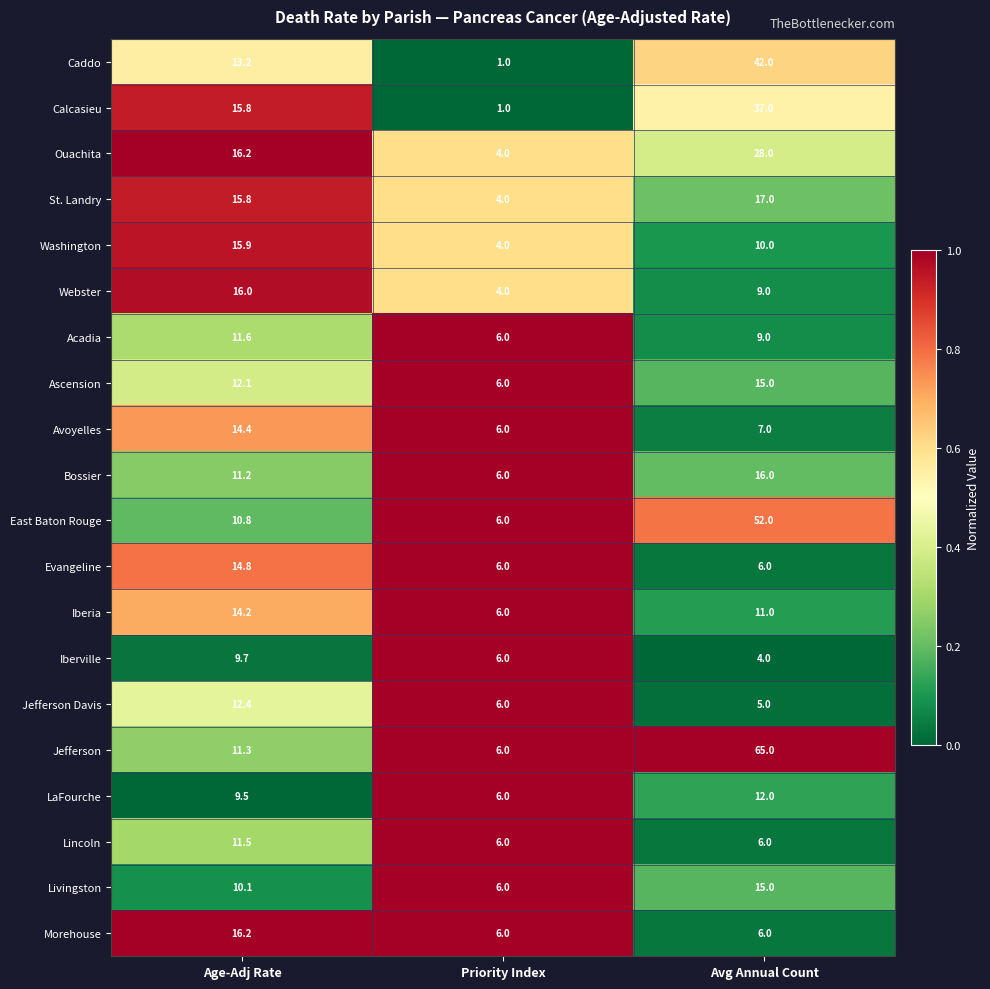

Is it true that East Baton Rouge equals 1.4 at Priority Index?

False